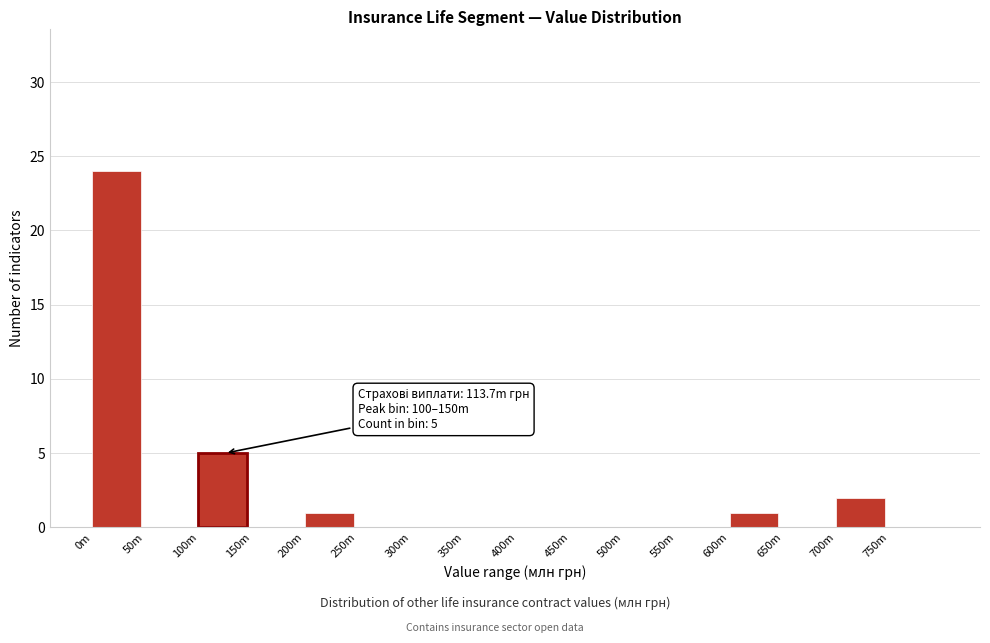

Reading right to left, extract all data points from this chart.

750m=0	700m=2	650m=0	600m=1	550m=0	500m=0	450m=0	400m=0	350m=0	300m=0	250m=0	200m=1	150m=0	100m=5	50m=0	0m=24